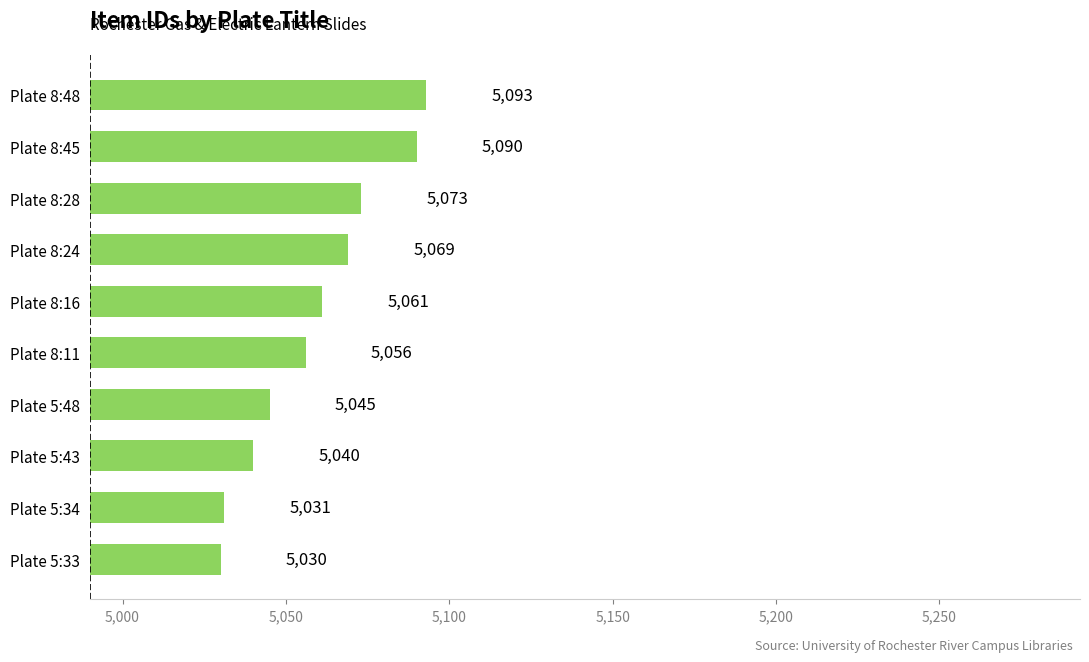

Reading bottom to top, list all the values displayed in this chart.

Plate 5:33=5030	Plate 5:34=5031	Plate 5:43=5040	Plate 5:48=5045	Plate 8:11=5056	Plate 8:16=5061	Plate 8:24=5069	Plate 8:28=5073	Plate 8:45=5090	Plate 8:48=5093